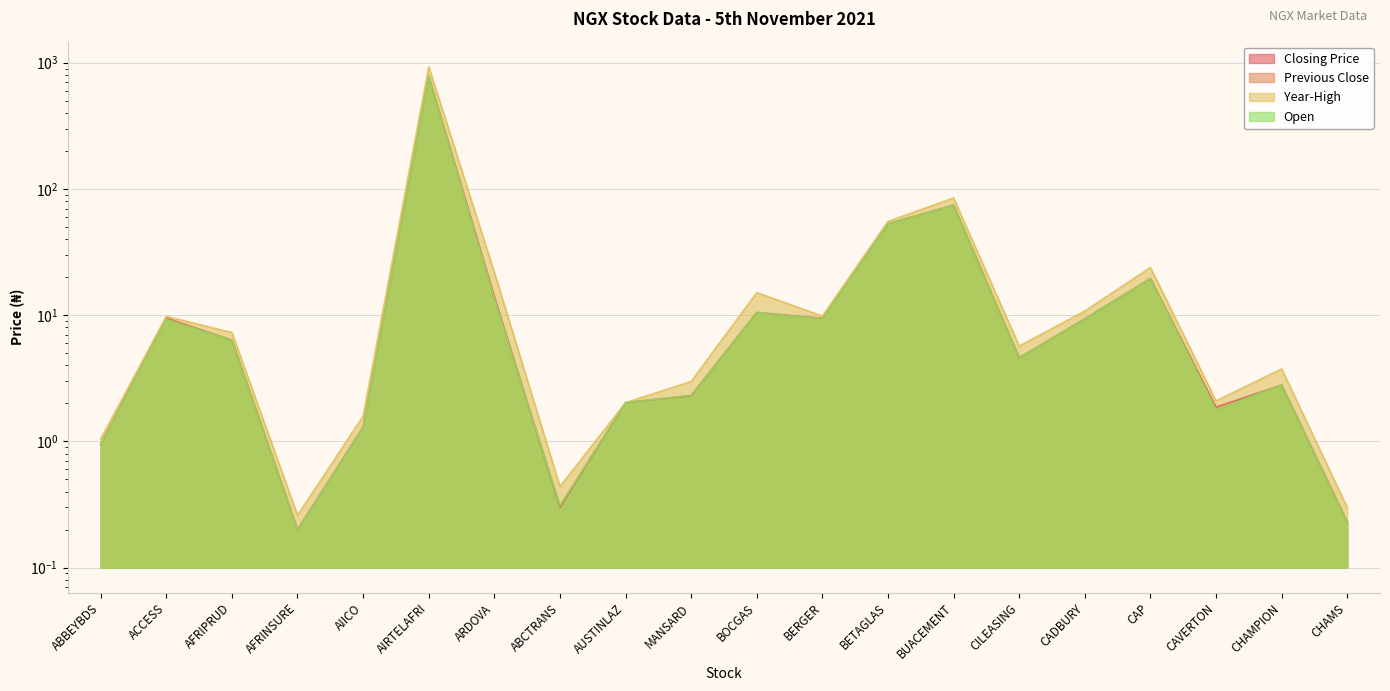

What is the total value across all series at AFRIPRUD?

26.3